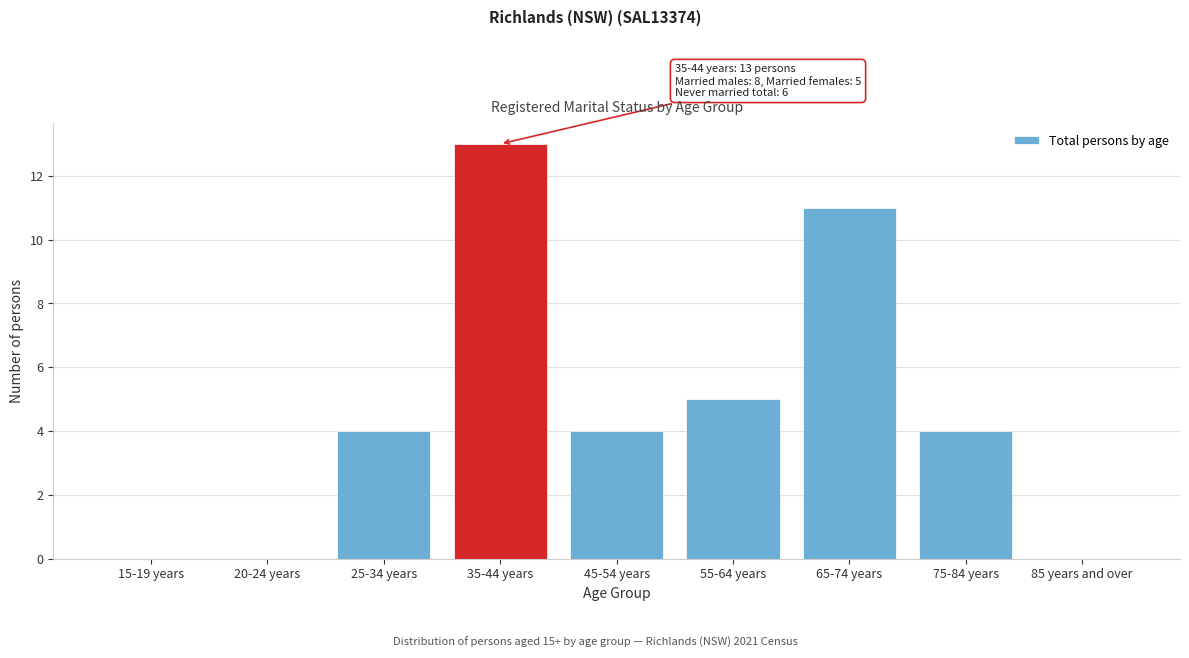

Reading left to right, what are all the values shown in this chart?

15-19 years=0	20-24 years=0	25-34 years=4	35-44 years=13	45-54 years=4	55-64 years=5	65-74 years=11	75-84 years=4	85 years and over=0